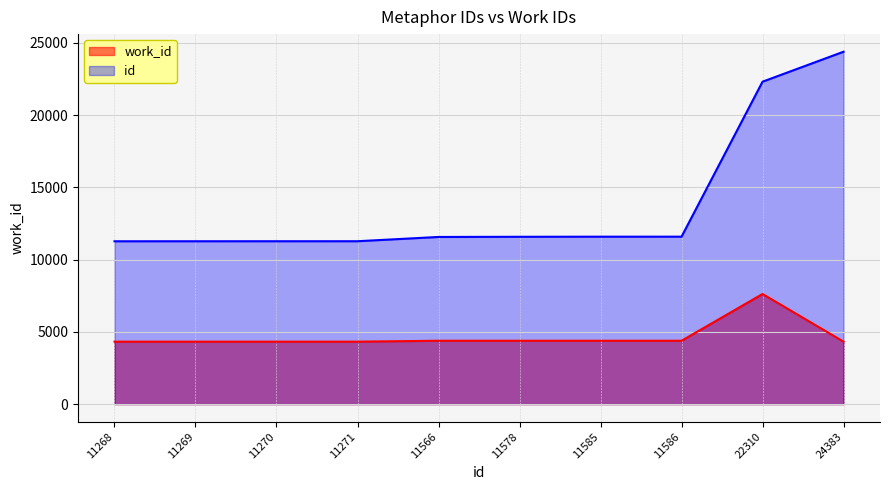

Rank the series by their maximum value, from highest to lowest.

id, work_id